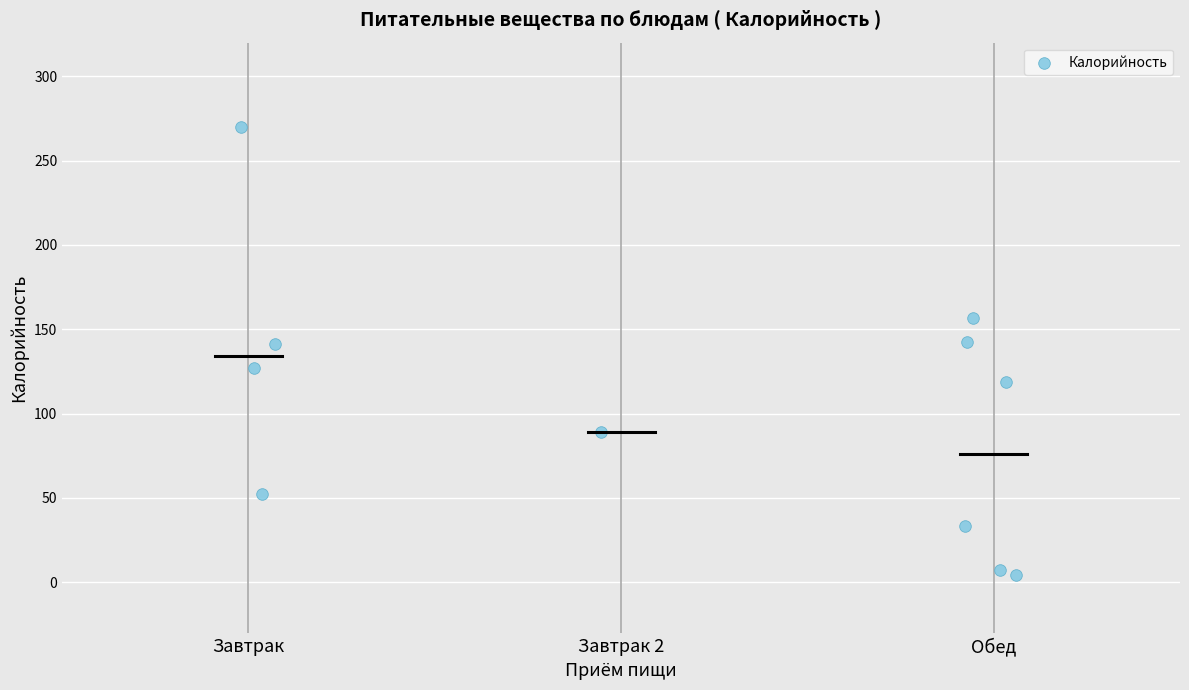

What is the range of Y values (max minus min)?

265.8